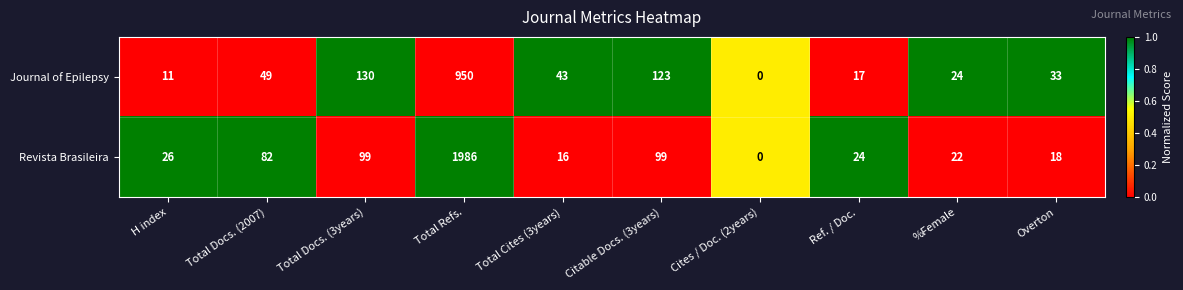

At which category is the sum across all series the highest?

Total Refs.